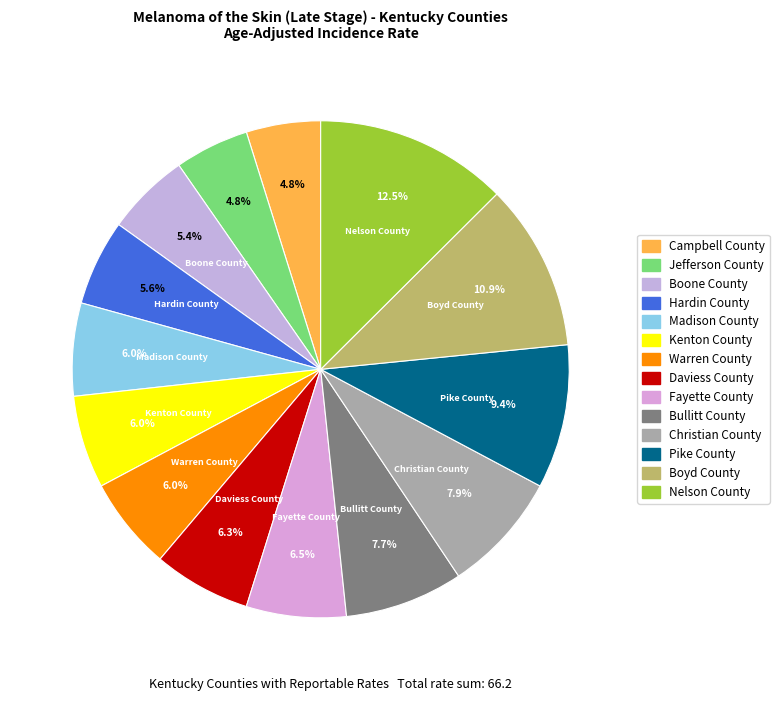

Does Bullitt County represent more than half of the total?

No